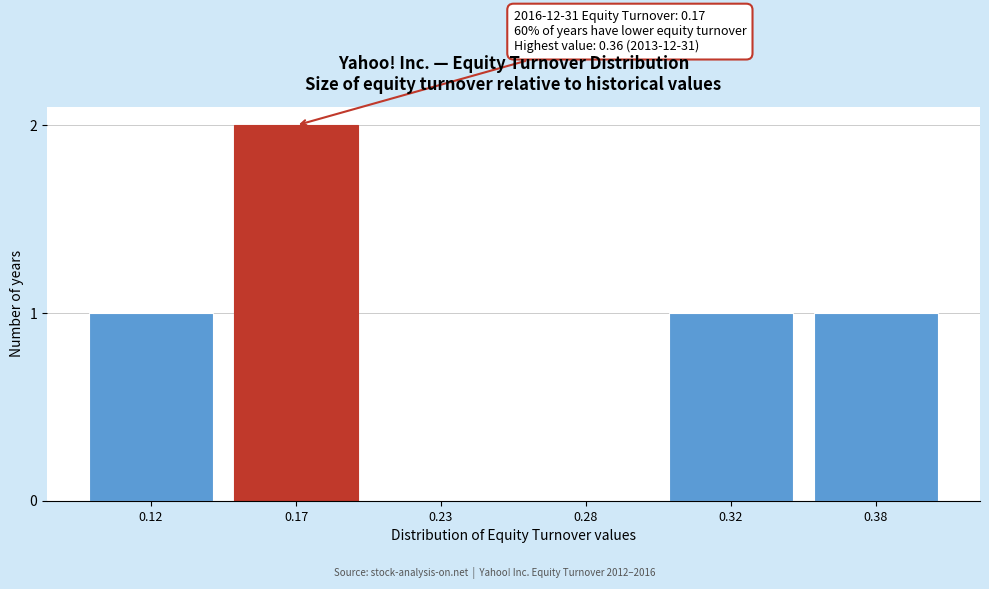

Reading right to left, transcribe all the data shown in this chart.

0.38=1	0.32=1	0.28=0	0.23=0	0.17=2	0.12=1